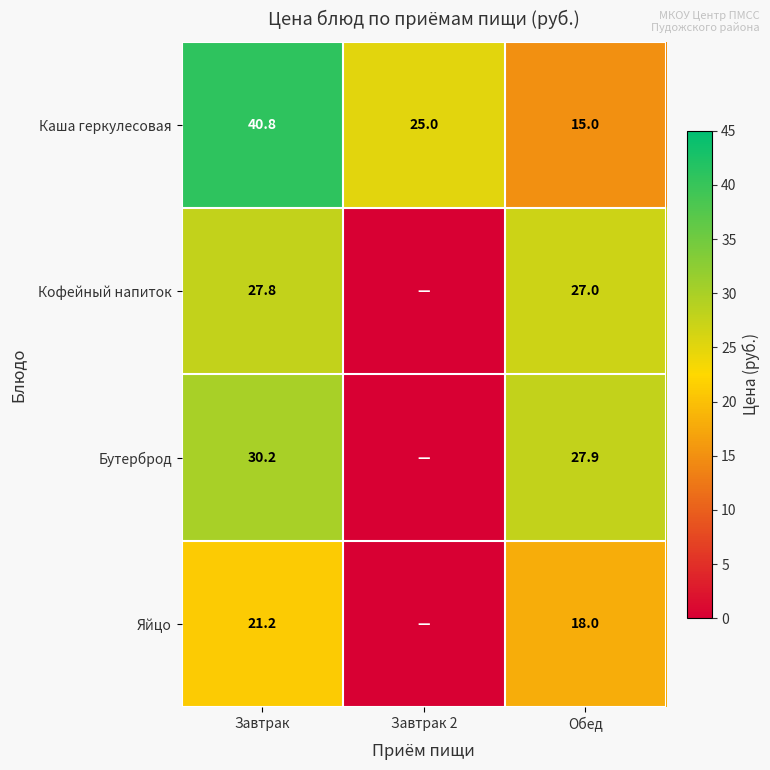

How many categories are shown in the chart?

3